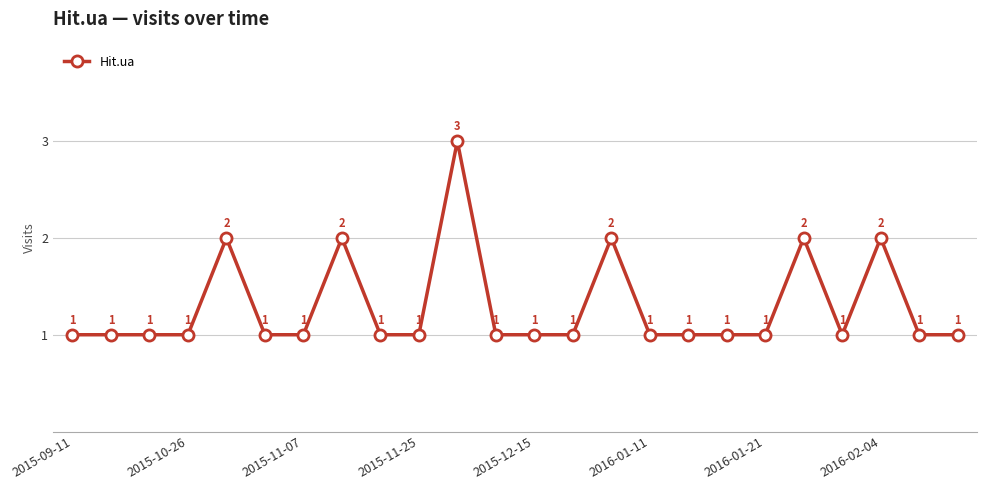

How many points are higher than both their immediate neighbors (excluding endpoints)?

6